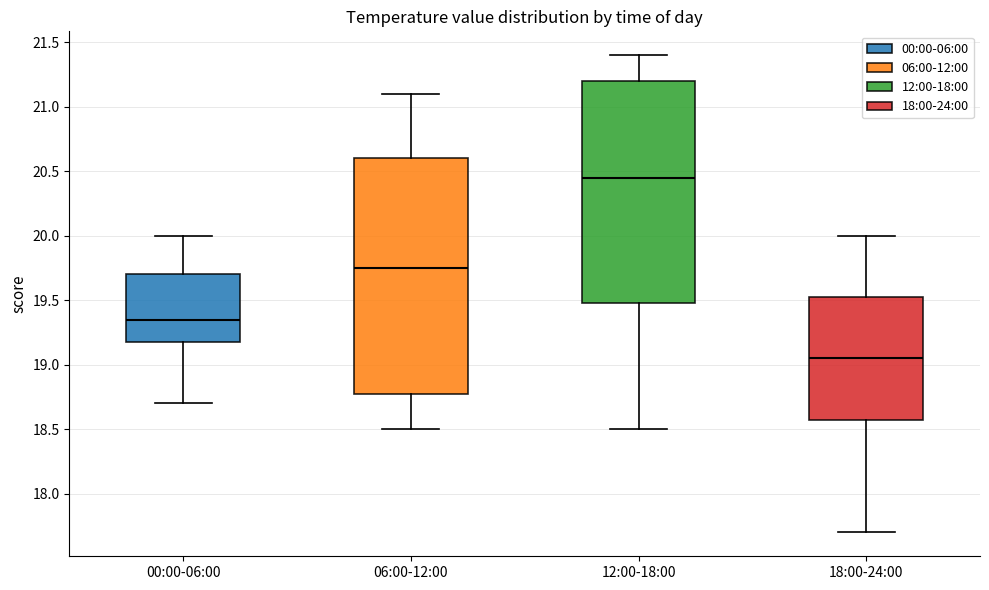

Where is the upper edge of the box for 06:00-12:00 on the y-axis? The values are not printed on the chart, so give them approximately, as read against the axis.

20.60